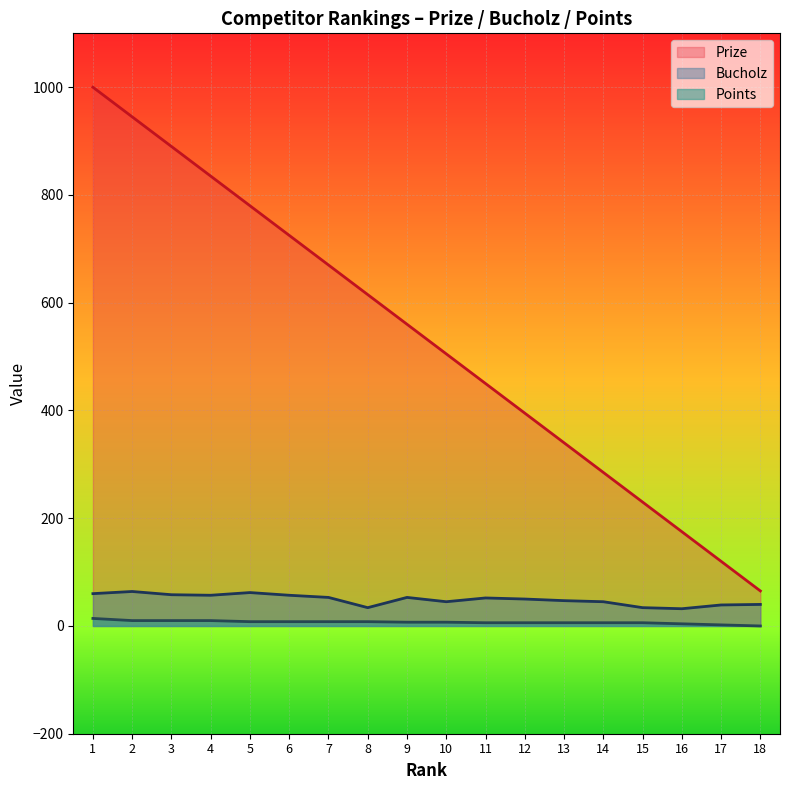

Count the number of data series in this chart.

3